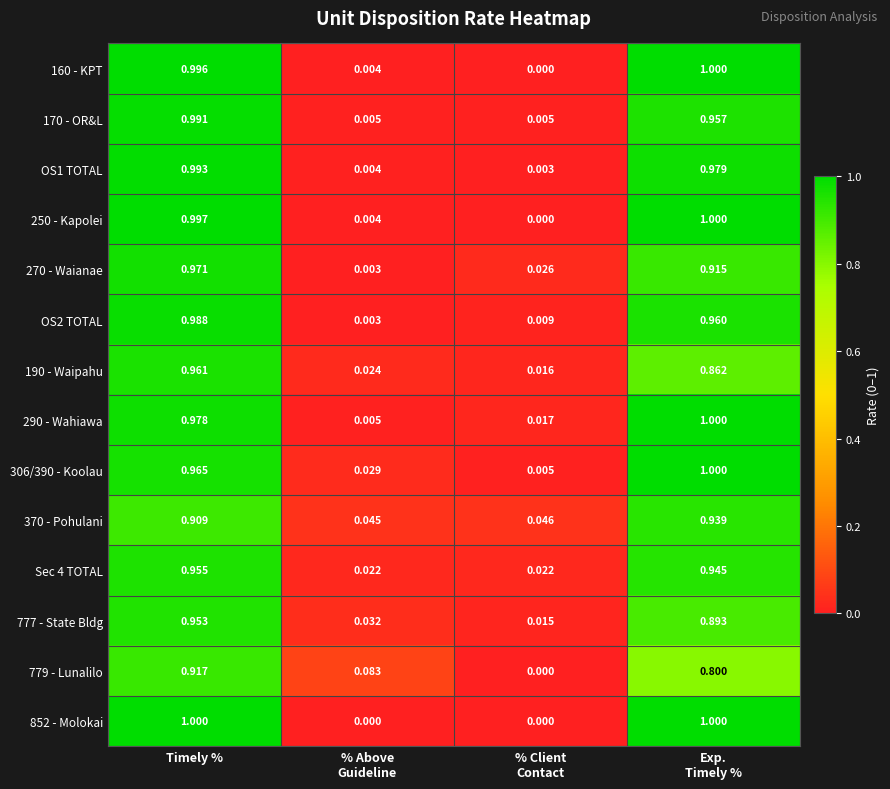

At how many categories does at least one series exceed 0?

4